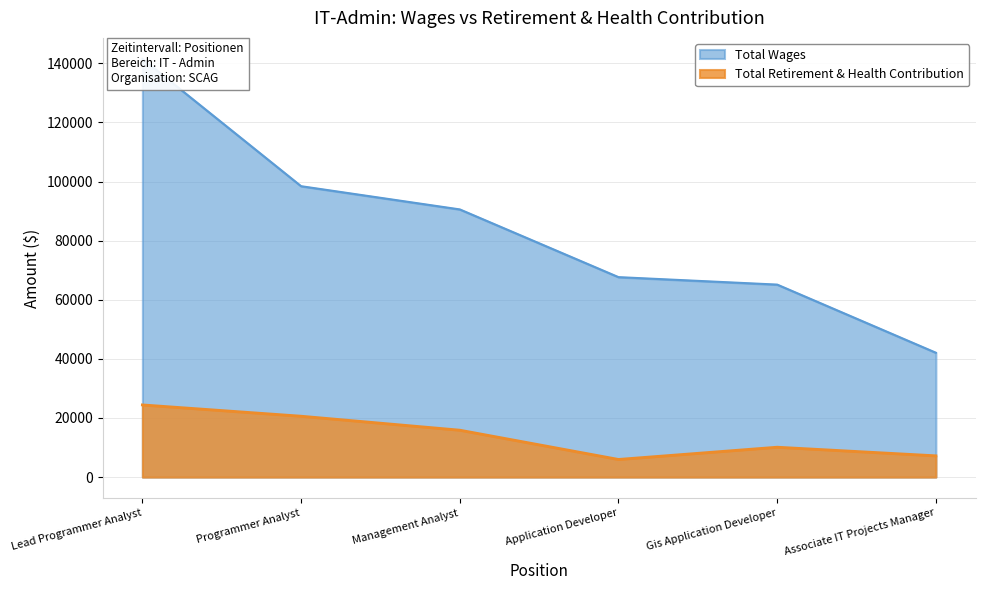

Does the chart display data point markers on the line(s)?

No